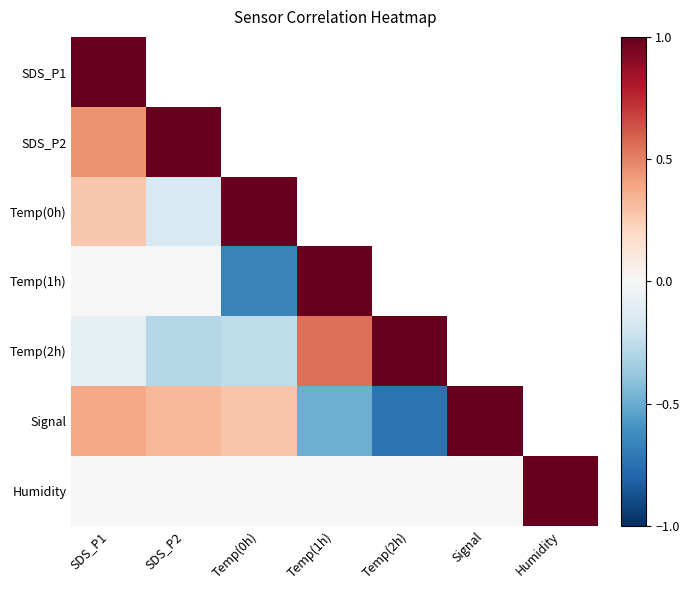

How many values in Signal are above zero?

4